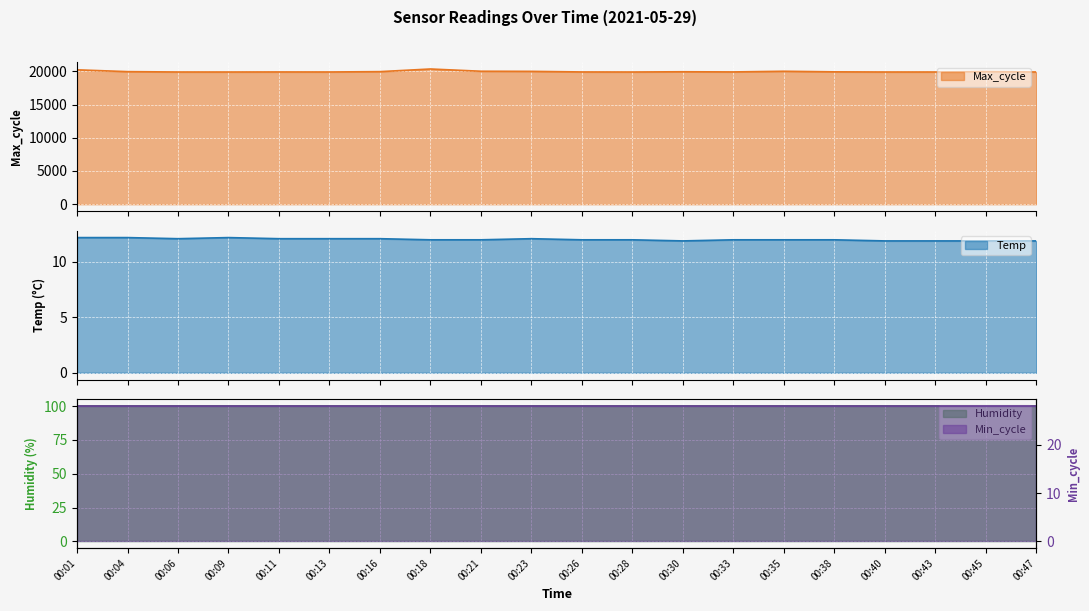

What is the highest value of the Max_cycle series?

20357